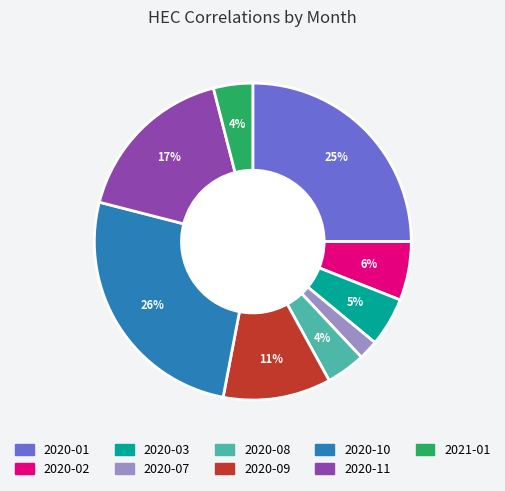

To the nearest percent, what is the difference between the largest and smallest slice percentages?

24%